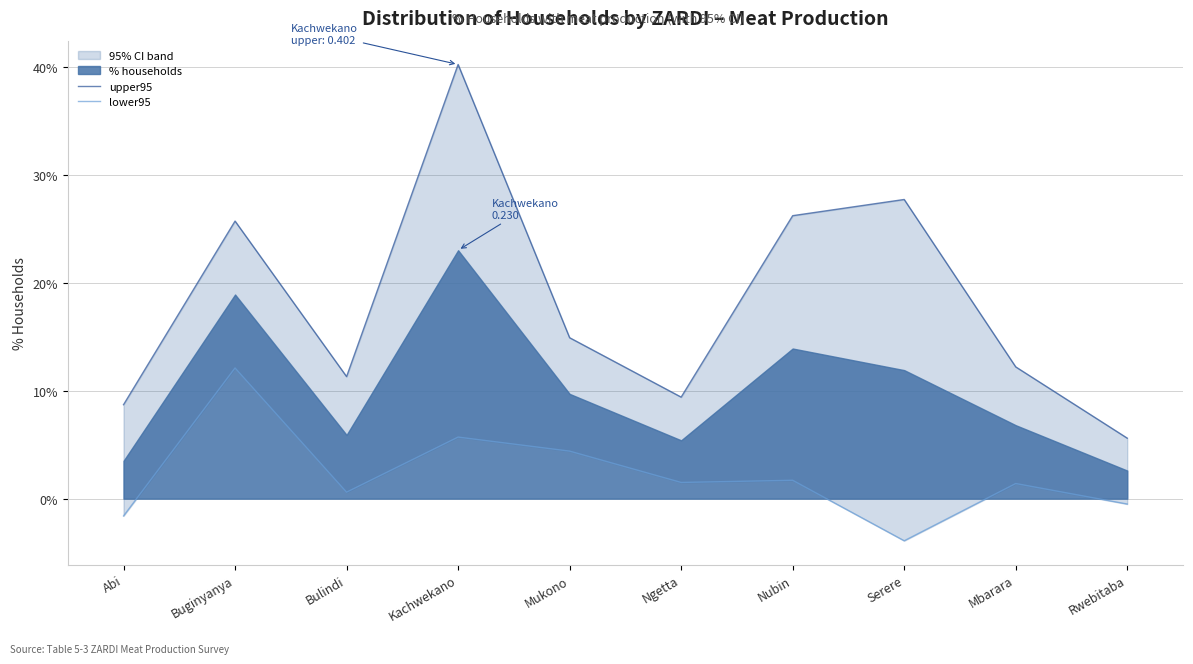

Is it true that upper95 equals 0.1 at Abi?

True